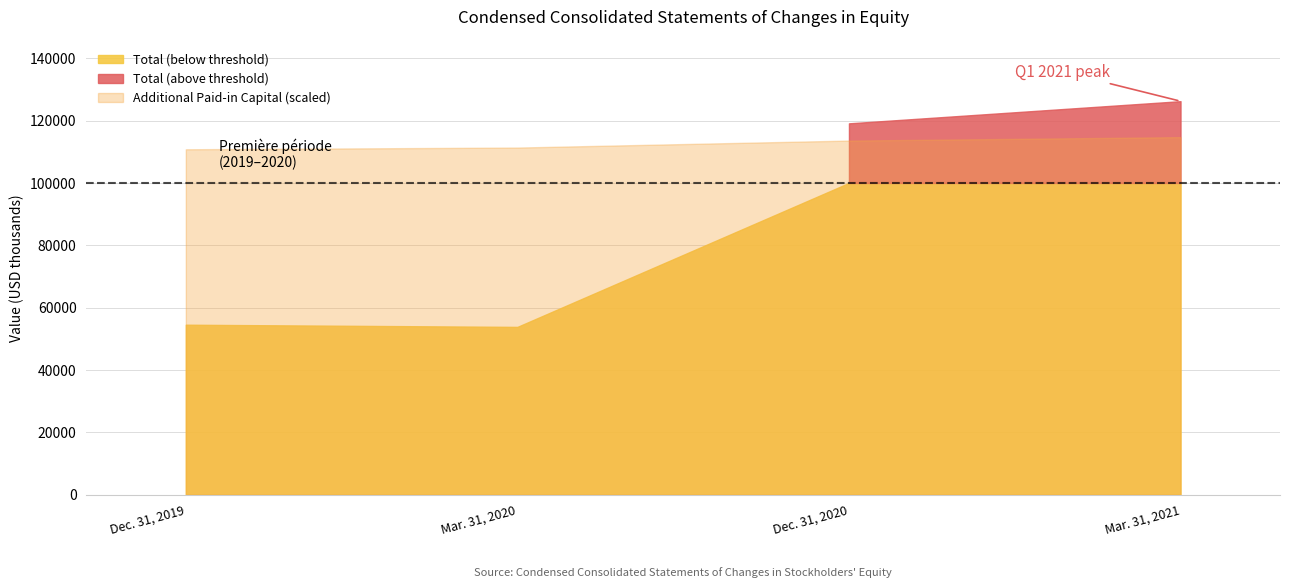

What position from the right is Dec. 31, 2019?

4